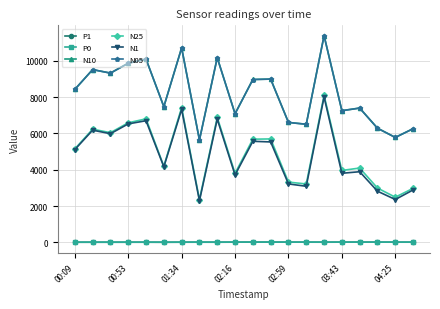

True or false: P1 has more than 0 interior local peaks.

True